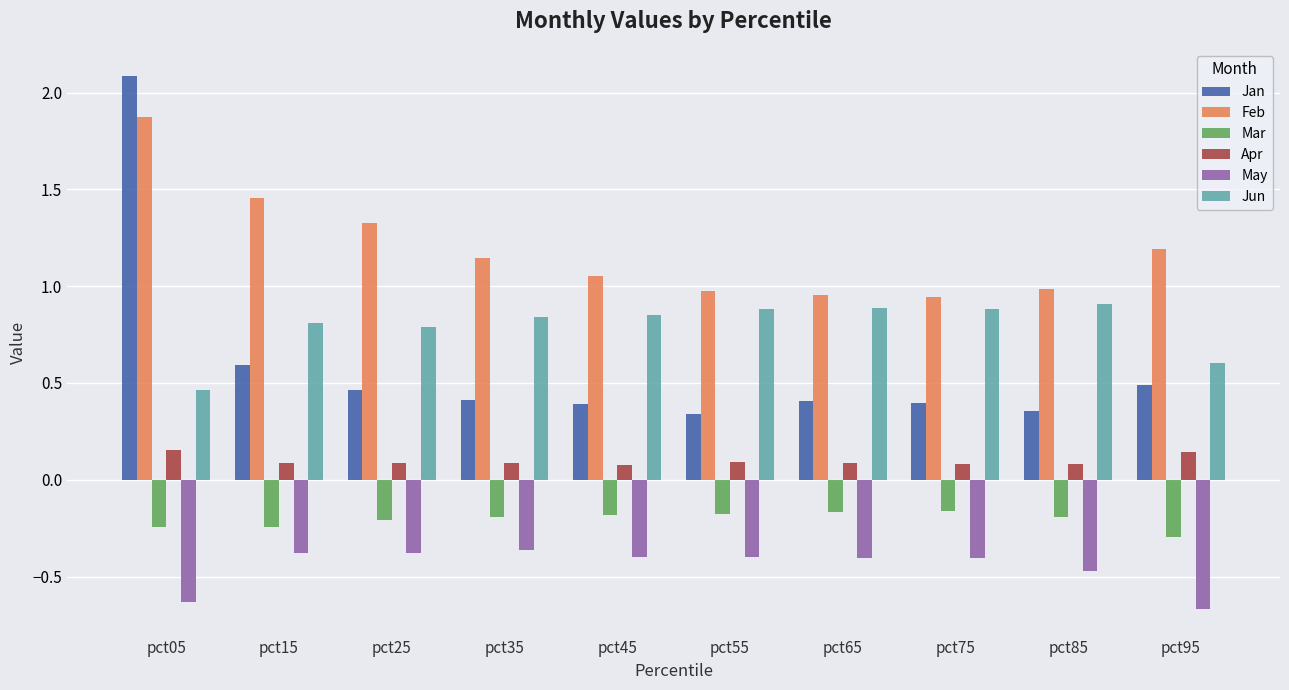

How many categories are shown in the chart?

10